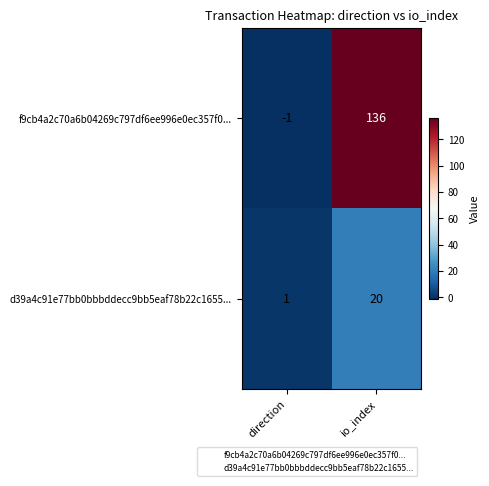

What is the difference between the d39a4c91e77bb0bbbddecc9bb5eaf78b22c1655... values at io_index and direction?

19